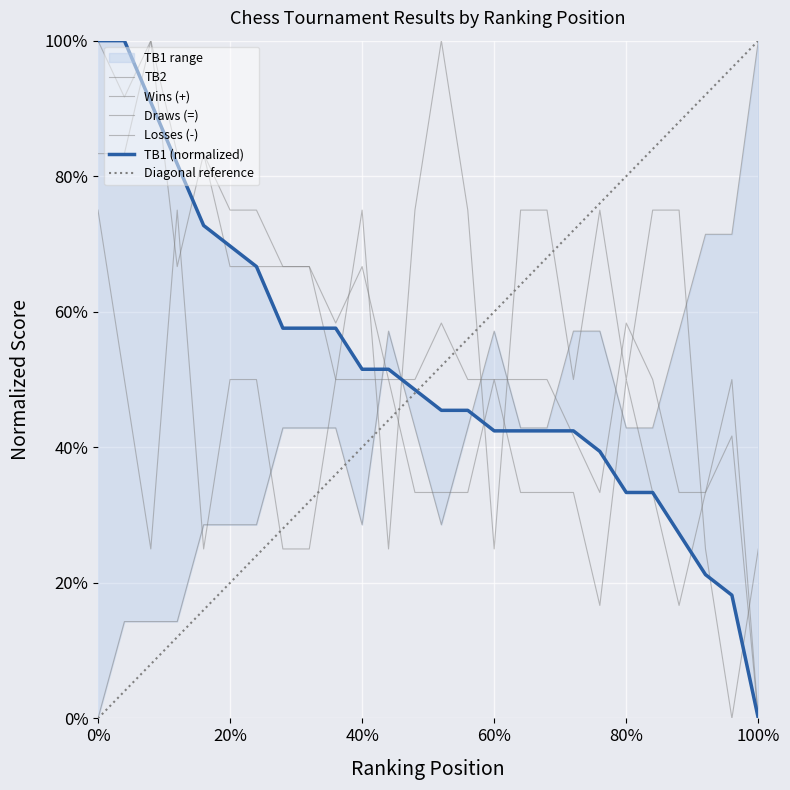

Rank the series by their maximum value, from lowest to highest.

TB2, Wins (+), Draws (=), Losses (-), TB1 (normalized), Diagonal reference